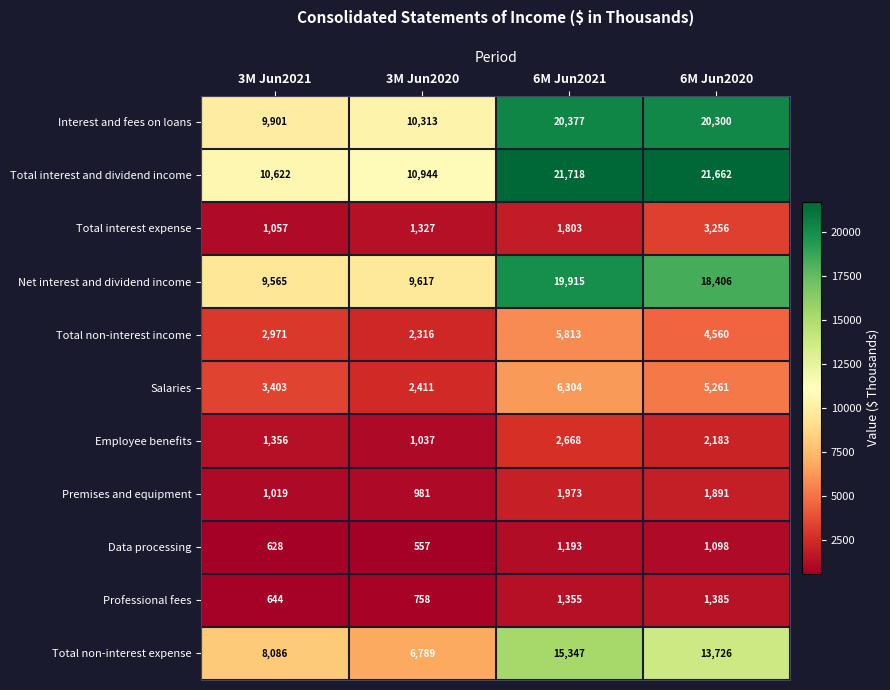

At 3M Jun2021, list the series in order from smallest to largest.

Data processing, Professional fees, Premises and equipment, Total interest expense, Employee benefits, Total non-interest income, Salaries, Total non-interest expense, Net interest and dividend income, Interest and fees on loans, Total interest and dividend income